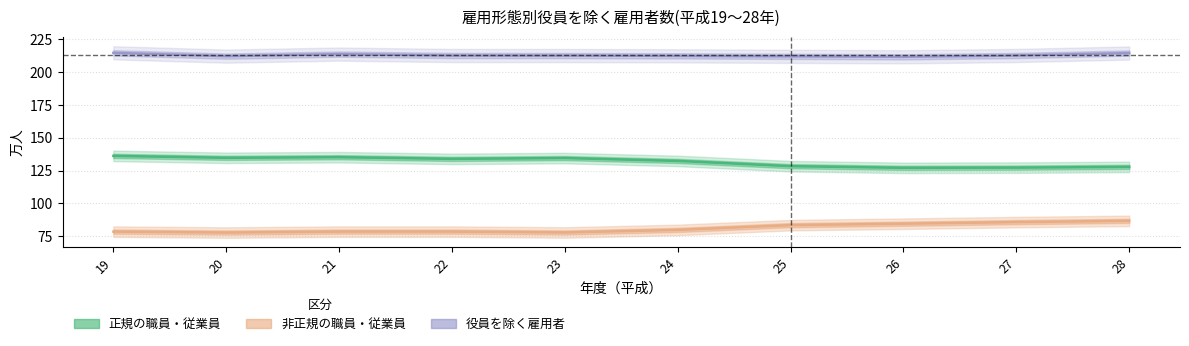

List the series in order of their peak value, highest first.

役員を除く雇用者, 正規の職員・従業員, 非正規の職員・従業員